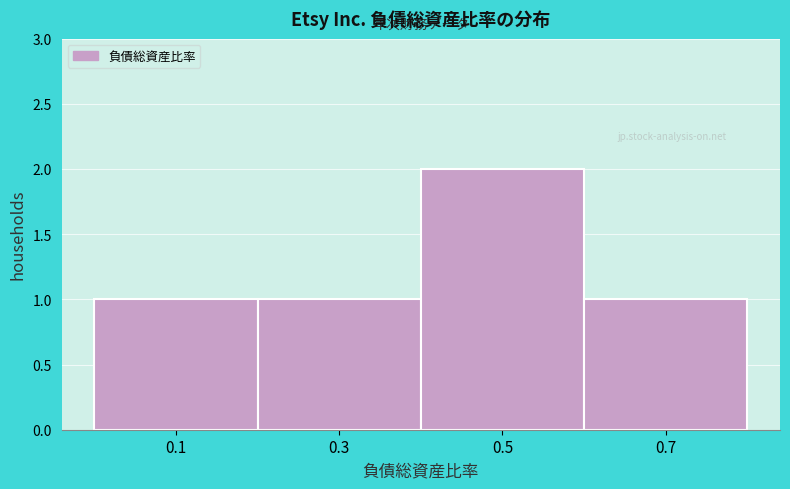

Reading left to right, transcribe this chart: for each bar, give the range it covers on the x-axis and its height. The values are not printed on the chart, so give them approximately, as read against the axis.

0.0 to 0.2: 1
0.2 to 0.4: 1
0.4 to 0.6: 2
0.6 to 0.8: 1